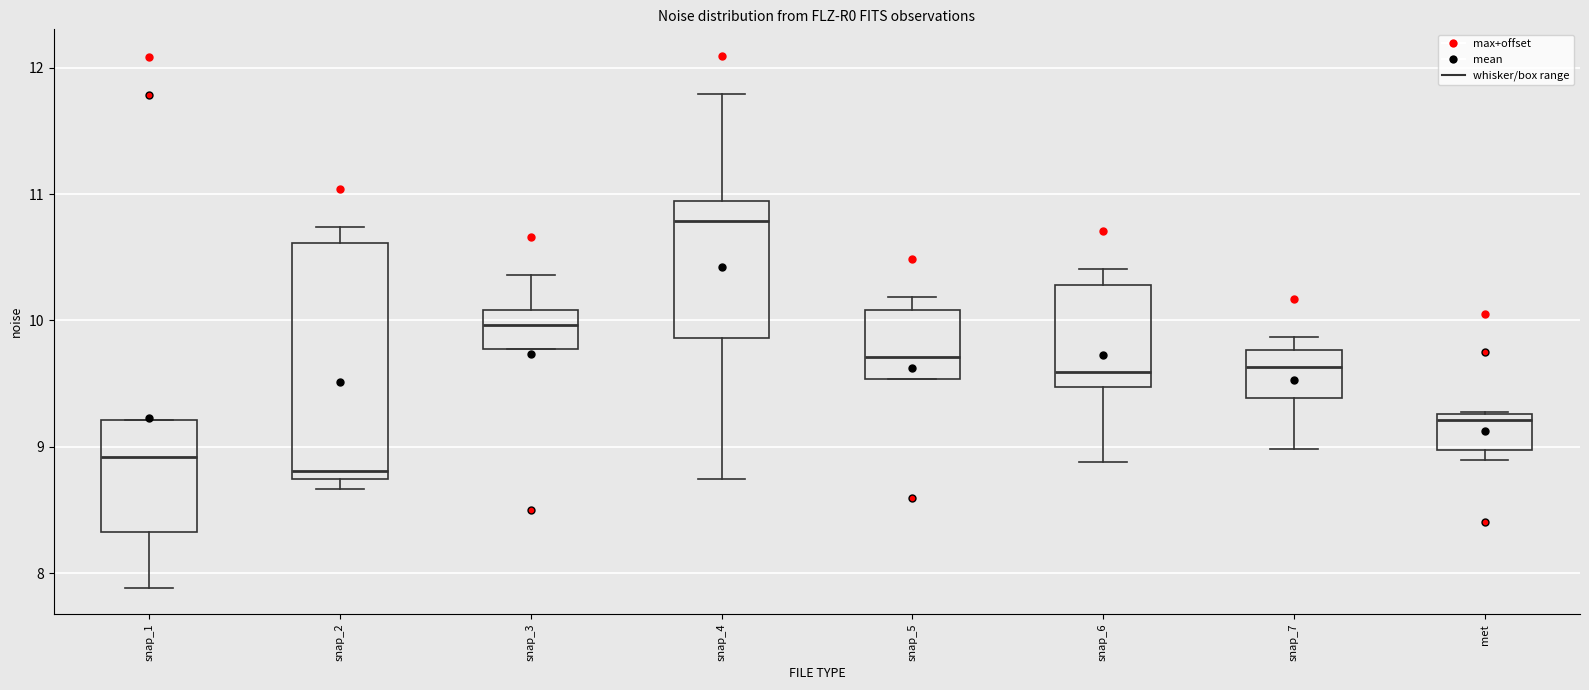

Reading left to right, read every box against the y-axis: the position of its median line, the range the box covers, and the ends of its whiskers. The values are not printed on the chart, so give them approximately, as read against the axis.

snap_1: median 8.9, box 8.3 to 9.2, whiskers 7.9 to 9.2
snap_2: median 8.8, box 8.7 to 10.6, whiskers 8.7 (just below the box's lower edge) to 10.7
snap_3: median 10.0, box 9.8 to 10.1, whiskers 9.8 to 10.4
snap_4: median 10.8, box 9.9 to 10.9, whiskers 8.7 to 11.8
snap_5: median 9.7, box 9.5 to 10.1, whiskers 9.5 to 10.2
snap_6: median 9.6, box 9.5 to 10.3, whiskers 8.9 to 10.4
snap_7: median 9.6, box 9.4 to 9.8, whiskers 9.0 to 9.9
met: median 9.2, box 9.0 to 9.3, whiskers 8.9 to 9.3